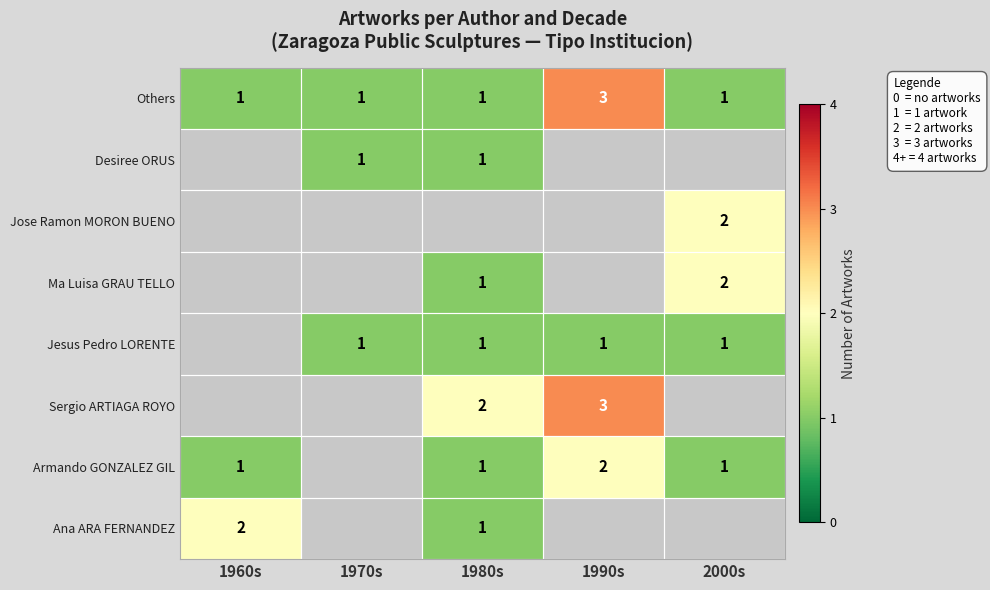

Is it true that Jesus Pedro LORENTE equals 1 at 1980s?

True